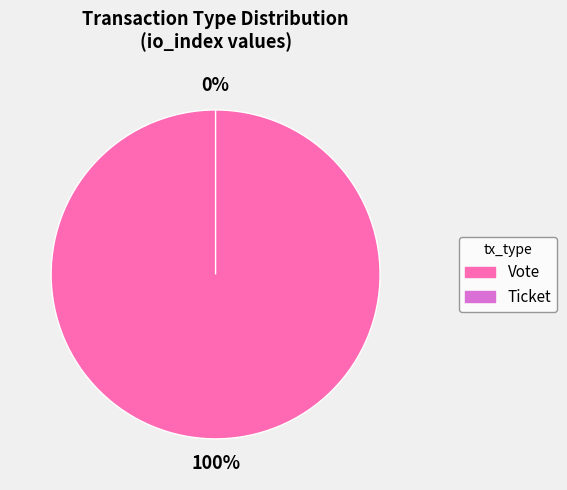

Is there a majority slice in this chart?

Yes